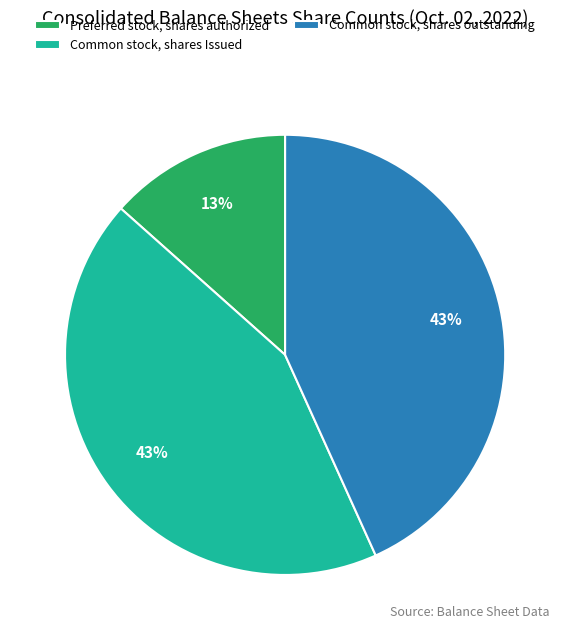

To the nearest percent, what percentage of the pie is Common stock, shares outstanding?

43%